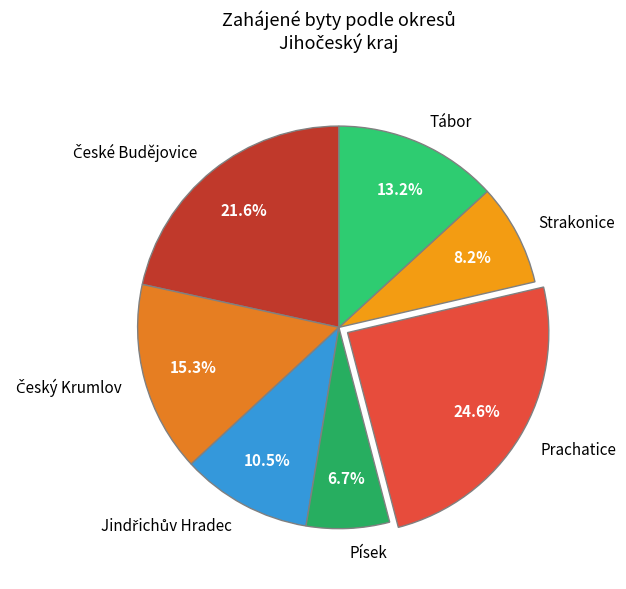

What portion of the pie excludes Prachatice?

75.4%